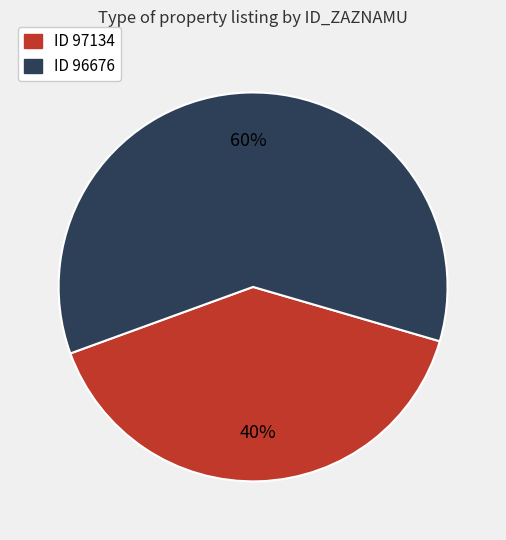

To the nearest percent, what is the average slice percentage?

50%